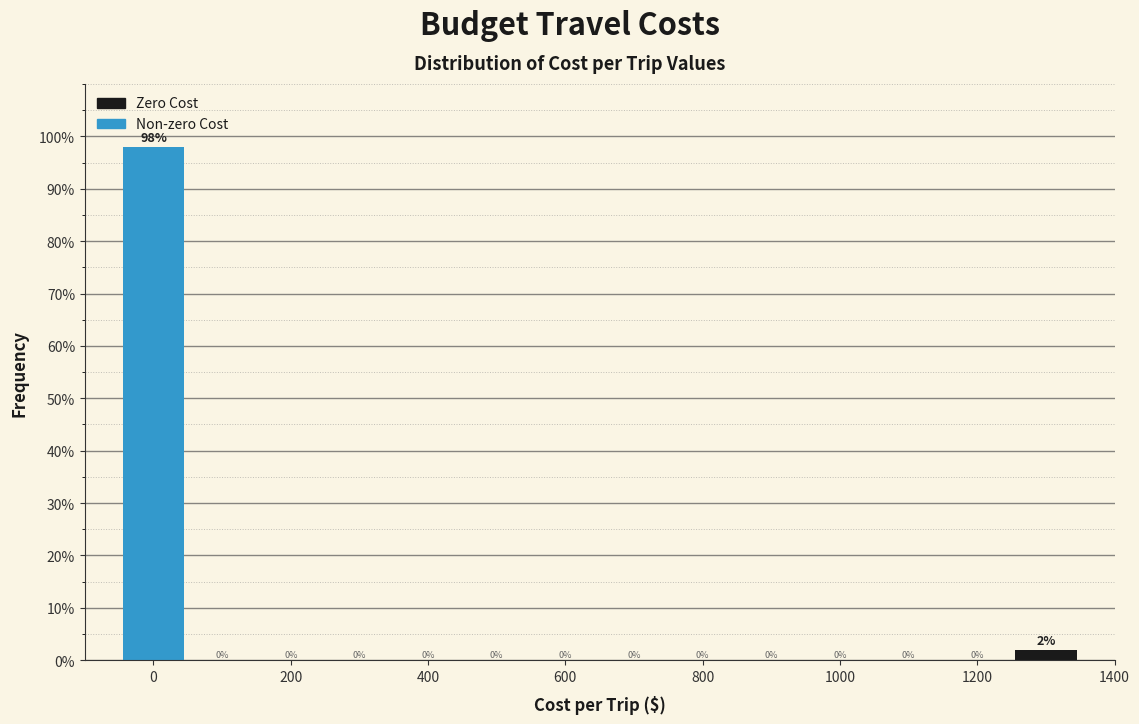

Over which range of the x-axis is the bar tallest?

-50 to 50